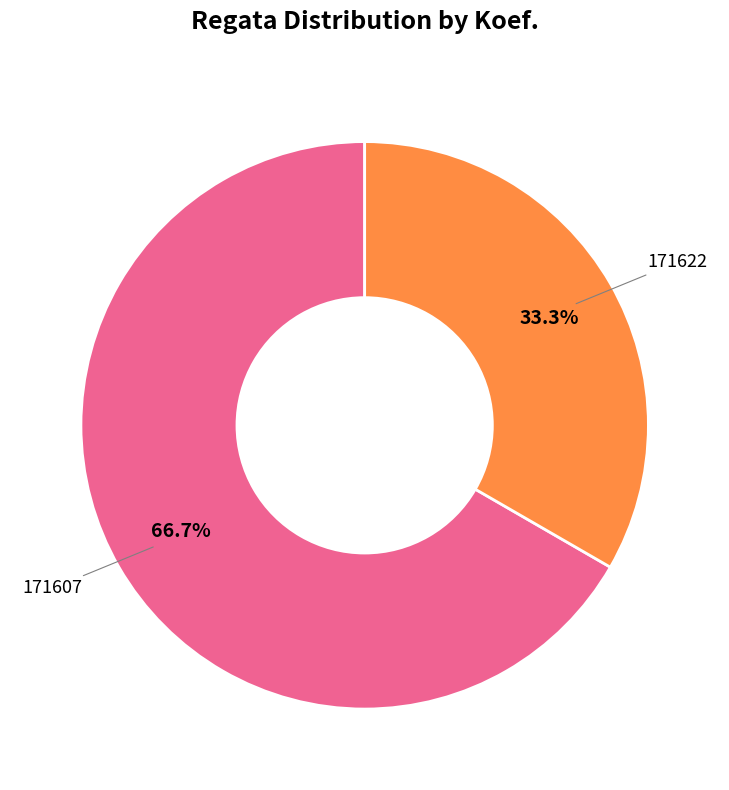

Is there any slice that represents more than half of the pie?

Yes